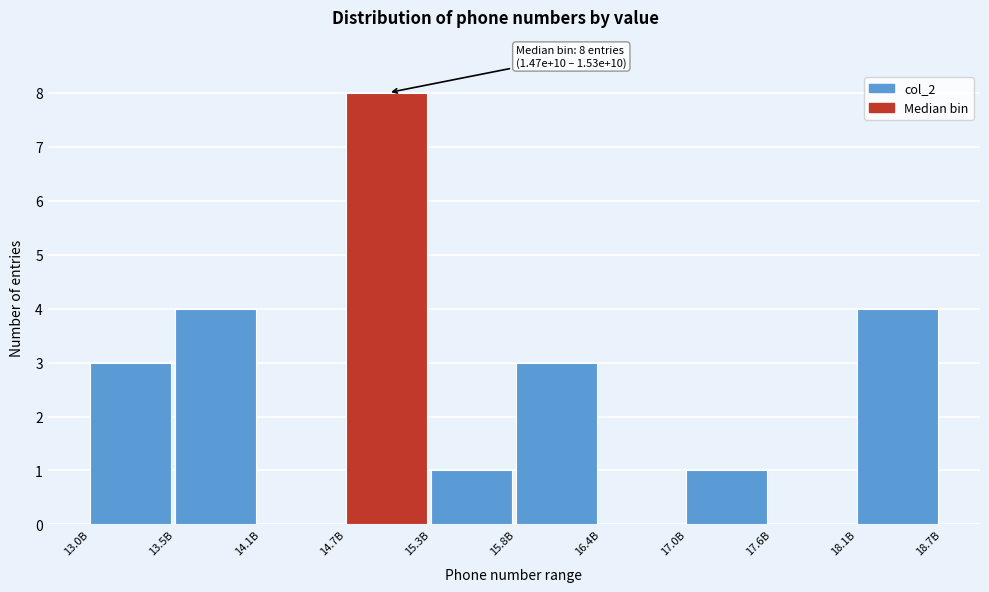

Reading left to right, extract all data points from this chart.

13.0B=3	13.5B=4	14.1B=0	14.7B=8	15.3B=1	15.8B=3	16.4B=0	17.0B=1	17.6B=0	18.1B=4